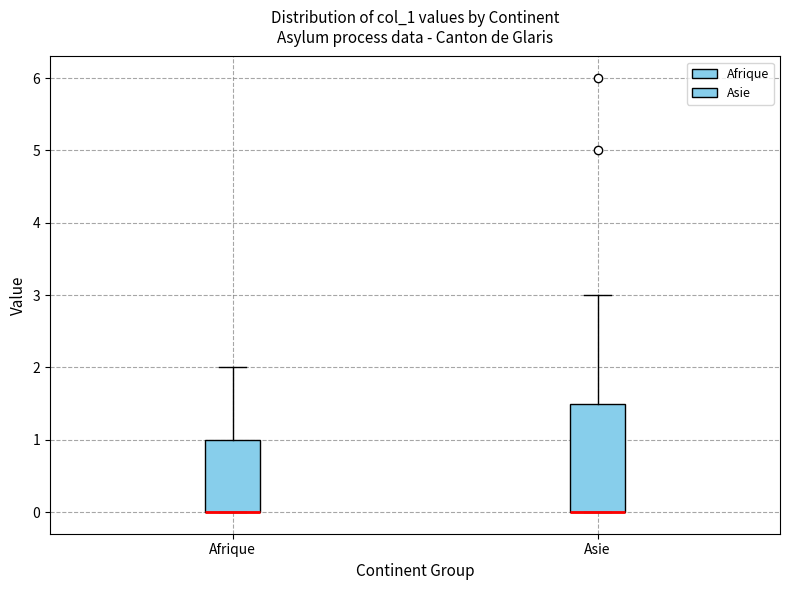

Reading left to right, transcribe this box plot: for each box, give where its median line is, the range the box spans, and where its two whiskers end, as read against the y-axis. The values are not printed on the chart, so give them approximately, as read against the axis.

Afrique: median 0.0 (drawn on the box's lower edge), box 0.0 to 1.0, whiskers 0.0 to 2.0
Asie: median 0.0 (drawn on the box's lower edge), box 0.0 to 1.5, whiskers 0.0 to 3.0